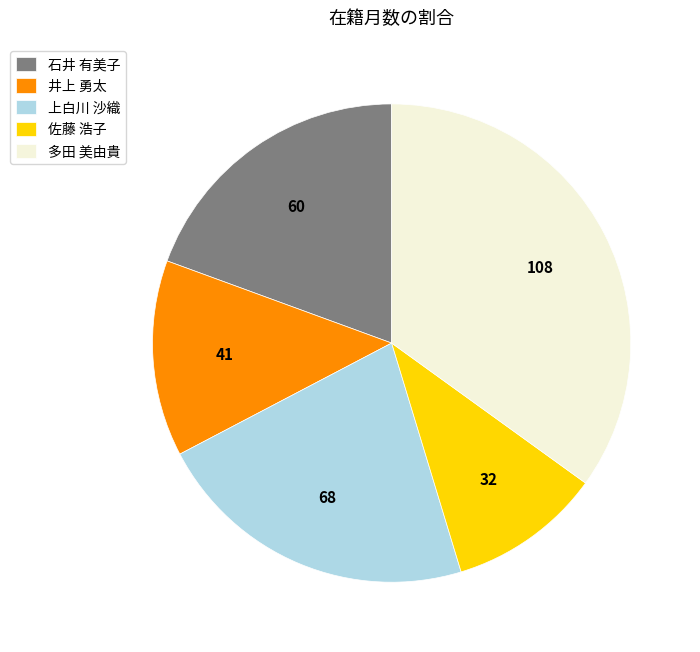

How many slices are in this pie chart?

5